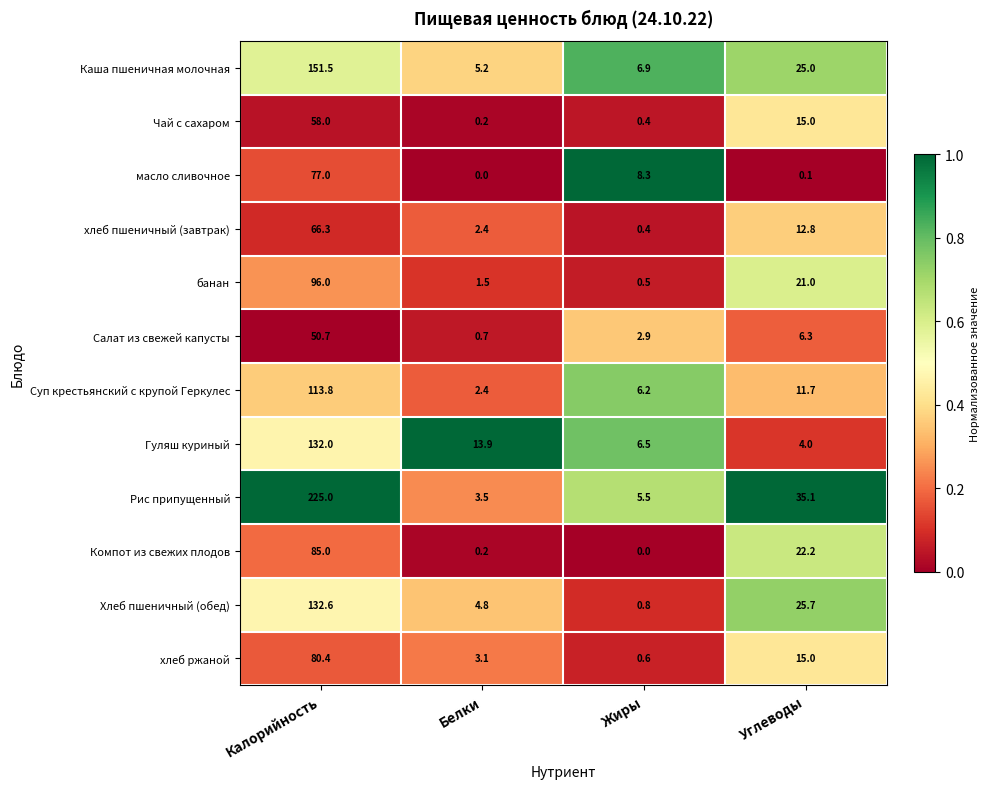

Which series has the largest total across all categories?

Рис припущенный